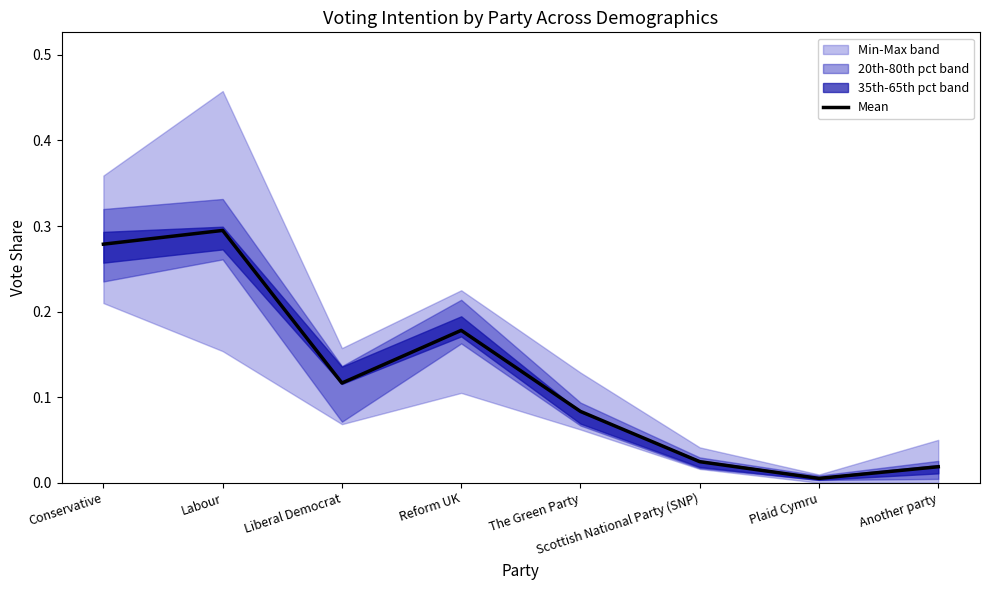

Which category has the highest value across all series?

Labour